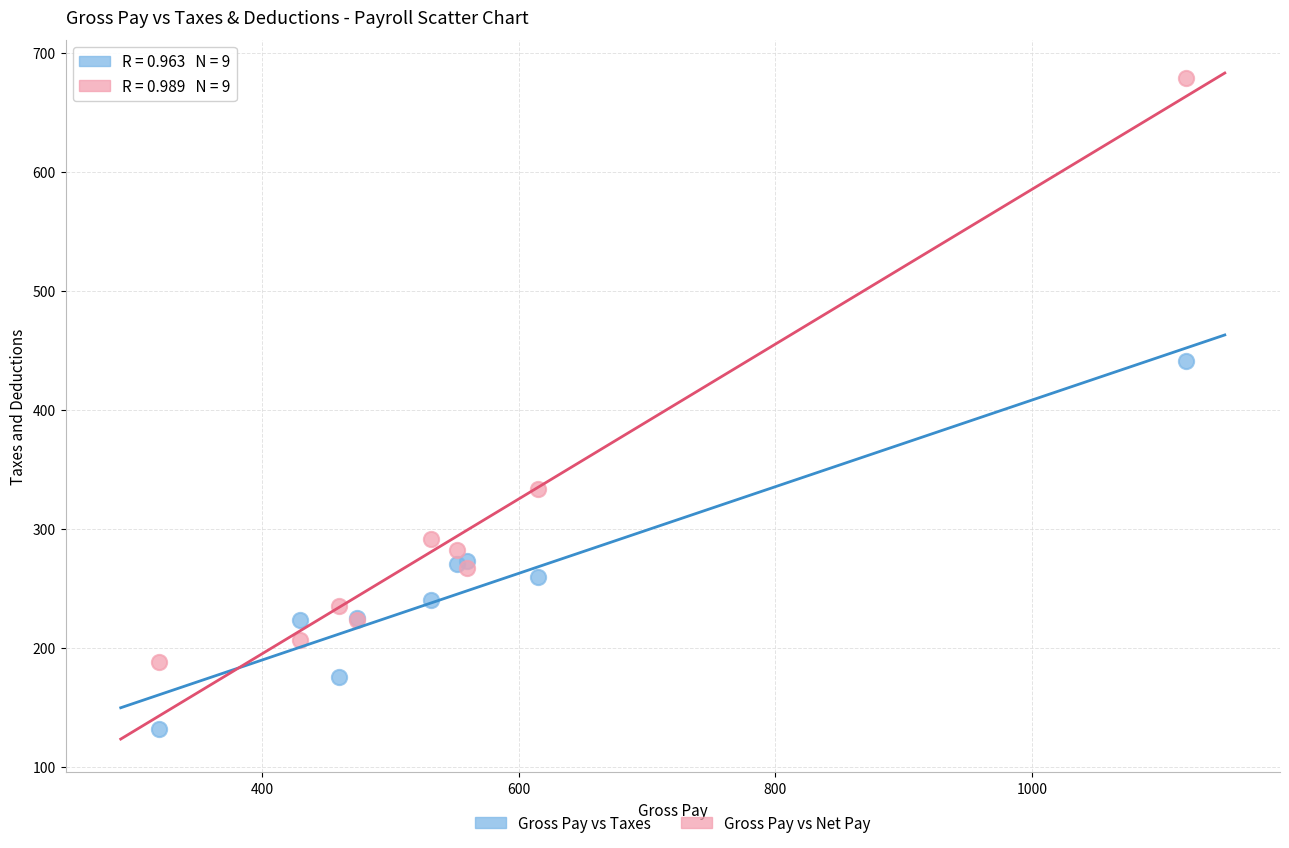

Which series contains the lowest Y value?

Gross Pay vs Taxes